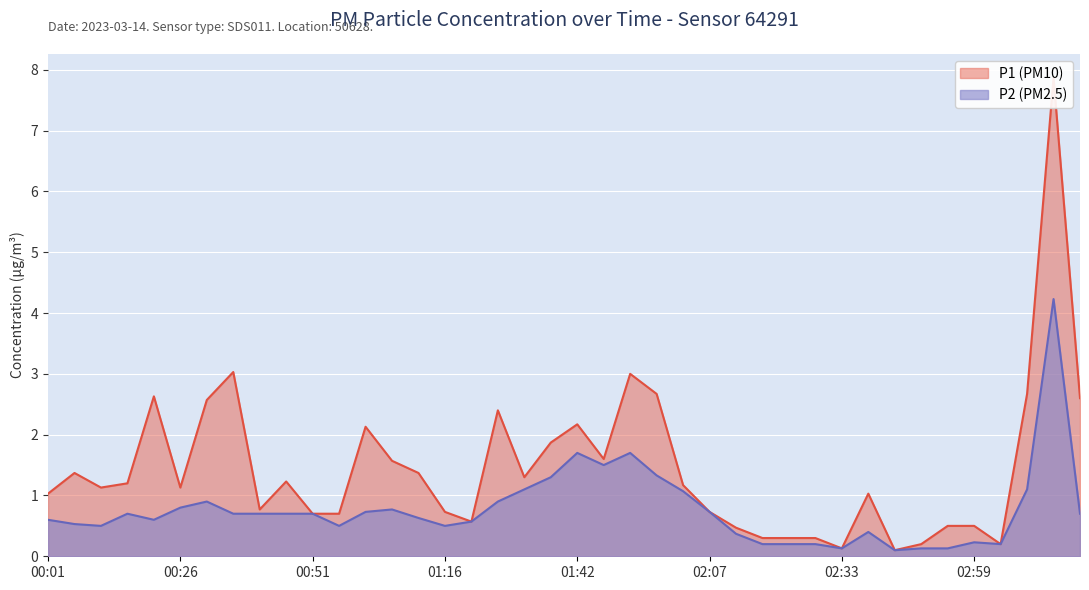

How many interior local peaks does the P2 series have?

8